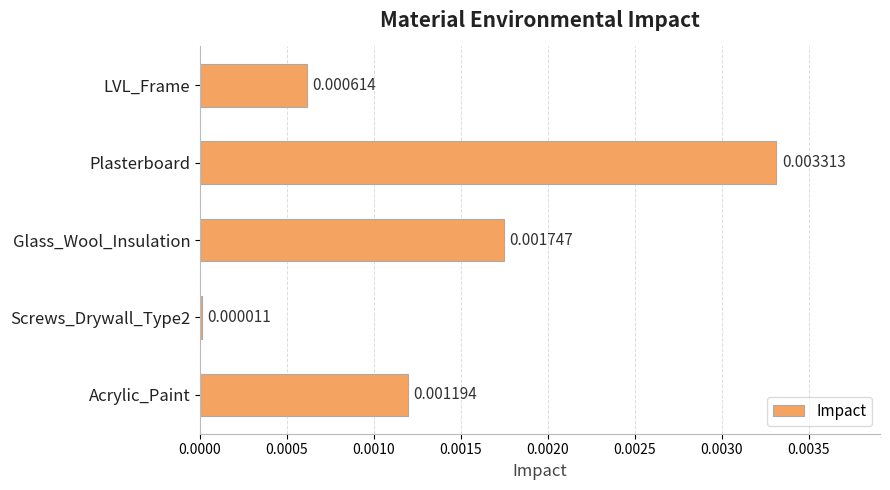

Does the chart contain stacked bars?

No